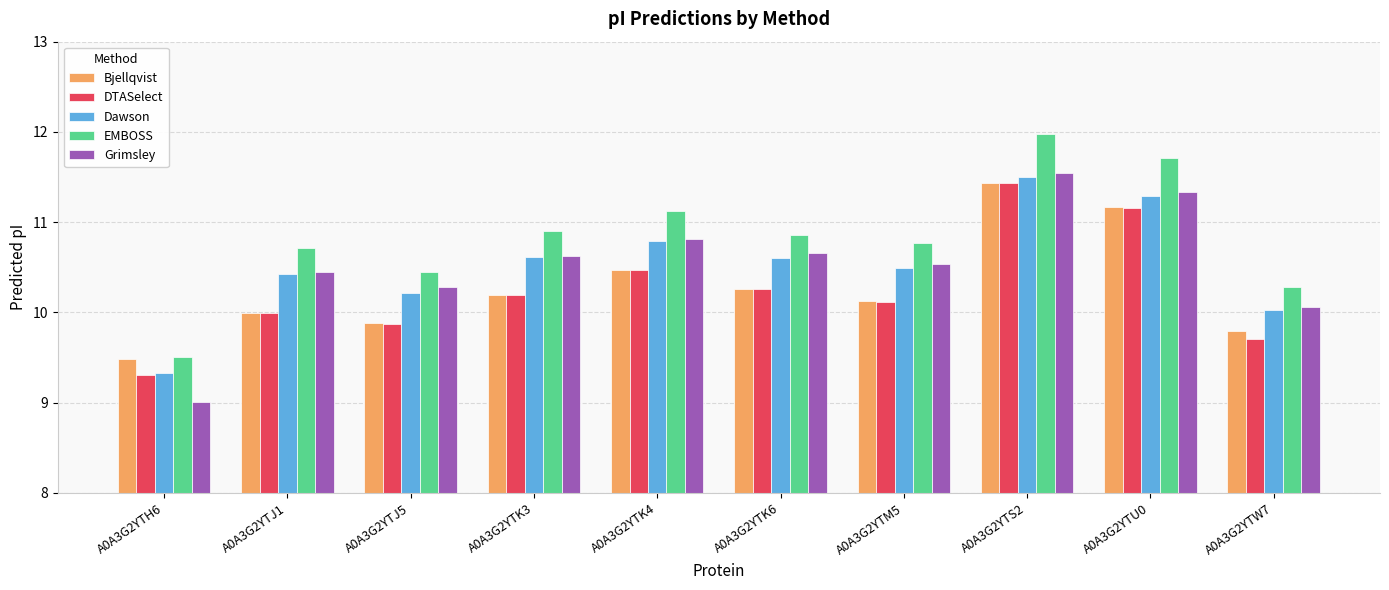

Which label corresponds to the largest value in the chart?

A0A3G2YTS2